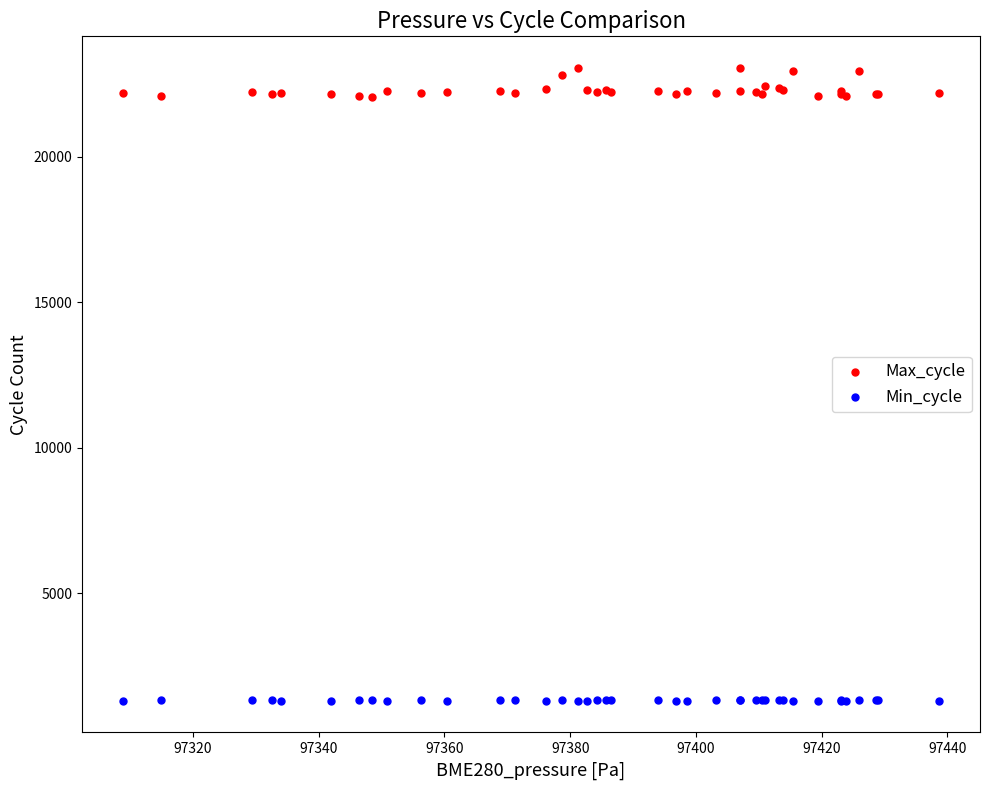

What are all the series names shown in the legend?

Max_cycle, Min_cycle